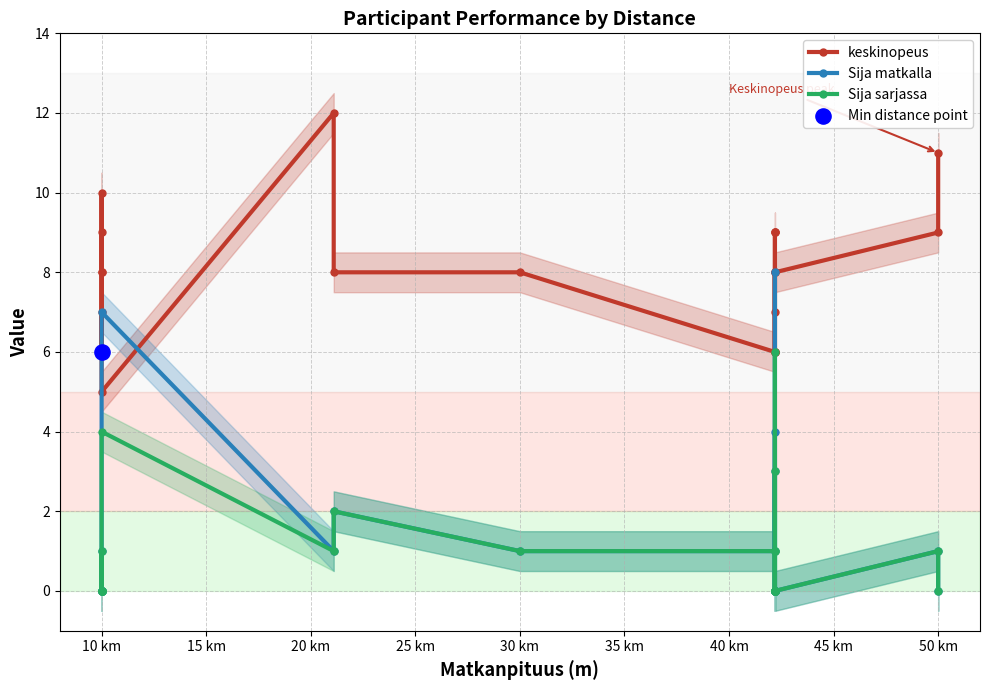

Which series has the largest total across all categories?

keskinopeus